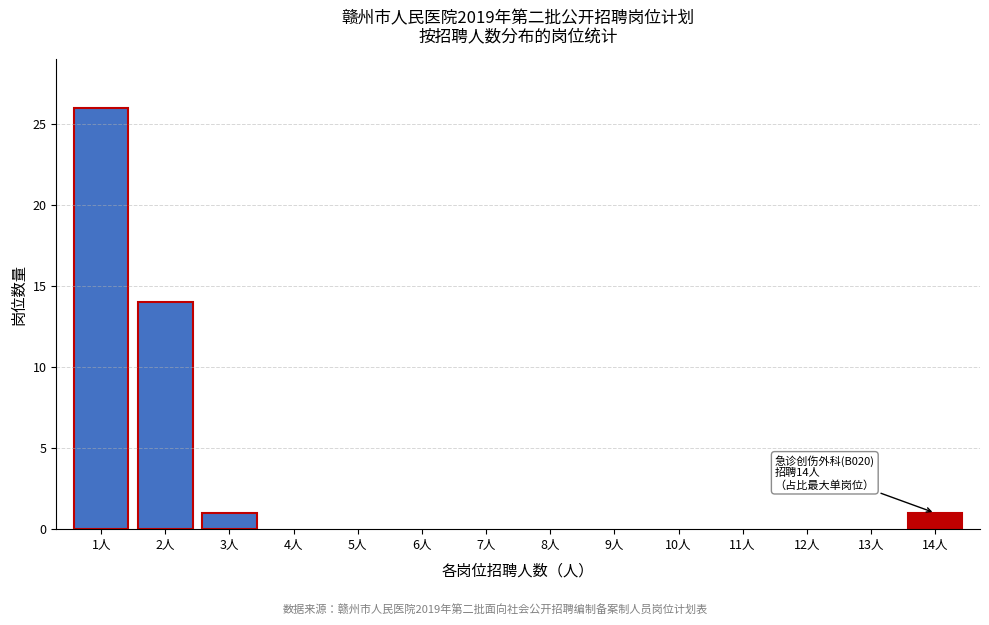

Reading left to right, list all the values displayed in this chart.

1人=26	2人=14	3人=1	14人=1